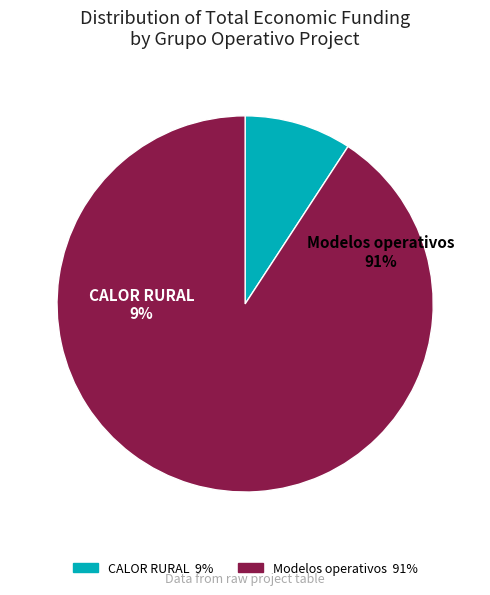

To the nearest percent, what portion does Grupo Operativo CALOR RURAL represent?

9%